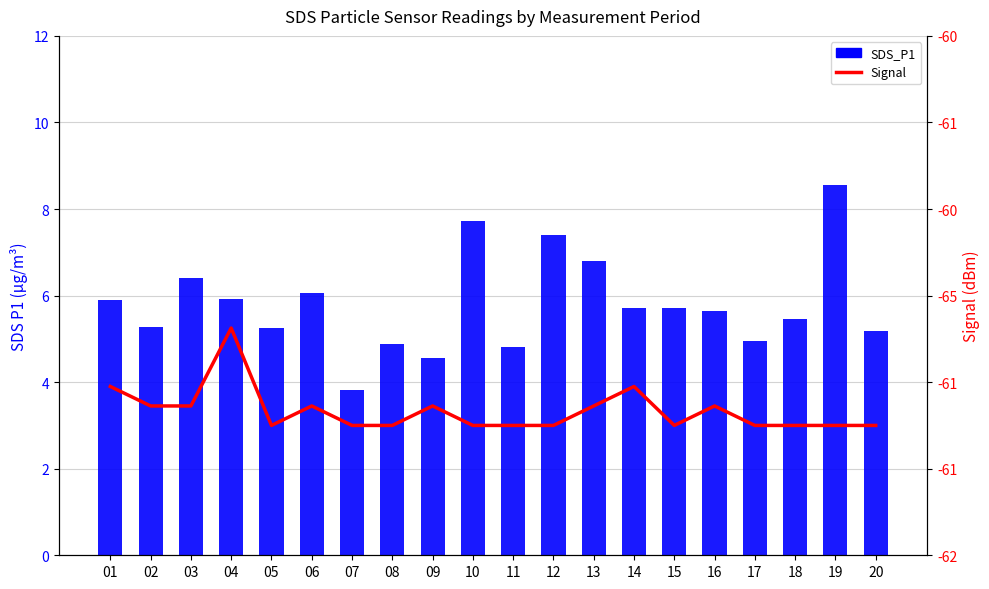

What is the difference between the highest and lowest values at 06?

3.8